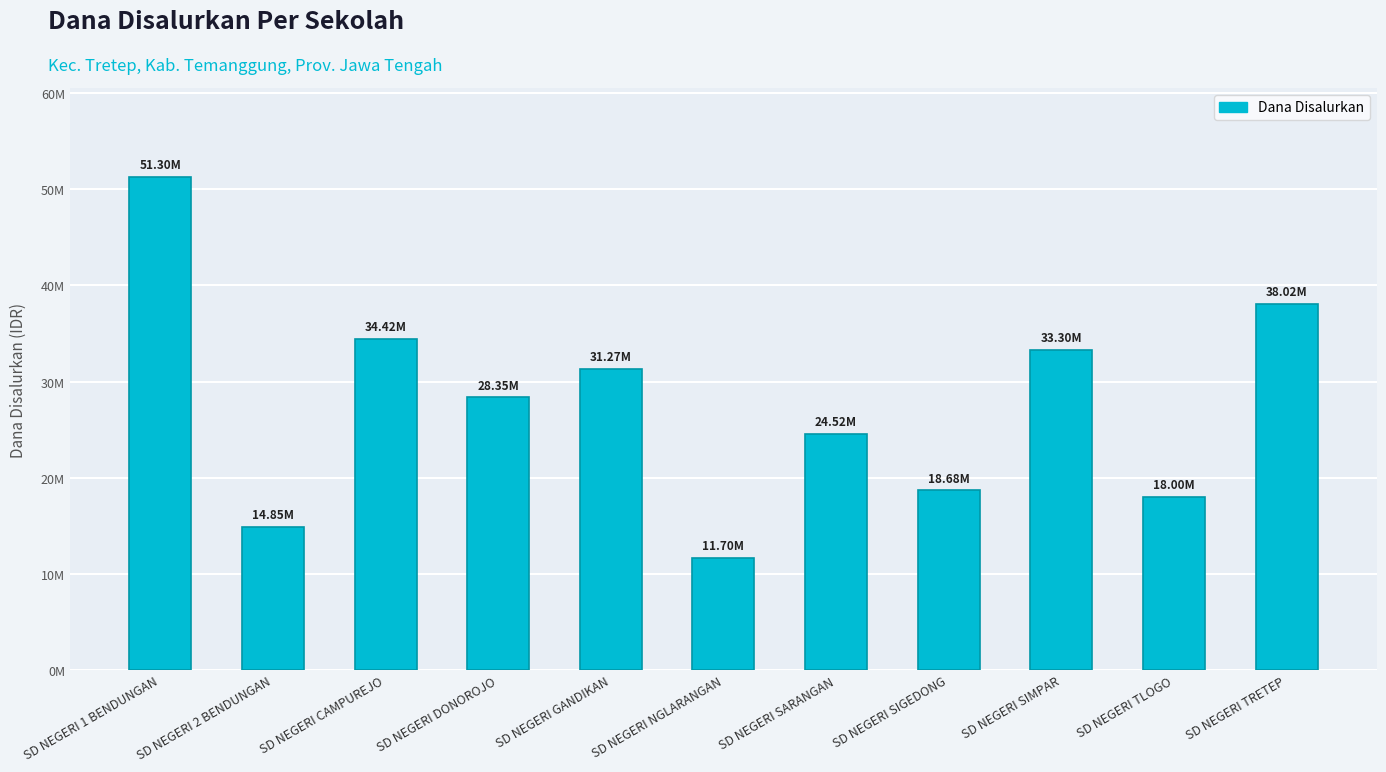

Approximately how many times larger is the value at SD NEGERI SIGEDONG compared to SD NEGERI CAMPUREJO?

0.5